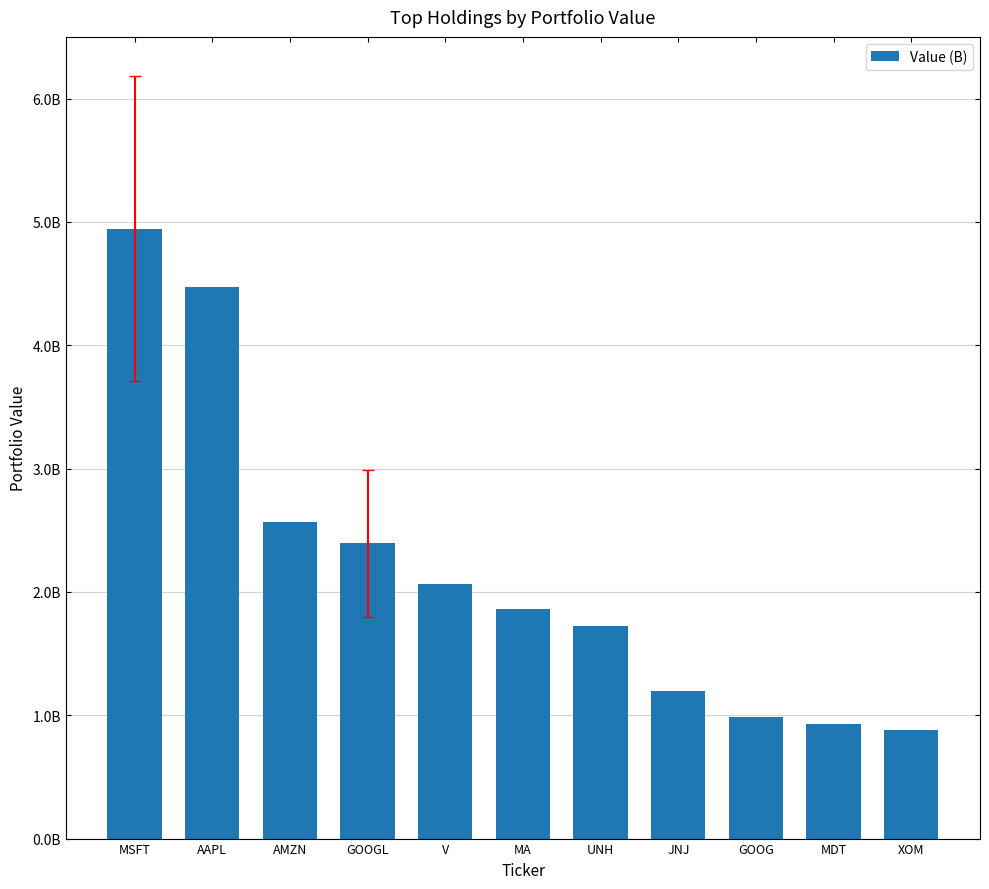

List the labels in order of value, largest first.

MSFT, AAPL, AMZN, GOOGL, V, MA, UNH, JNJ, GOOG, MDT, XOM